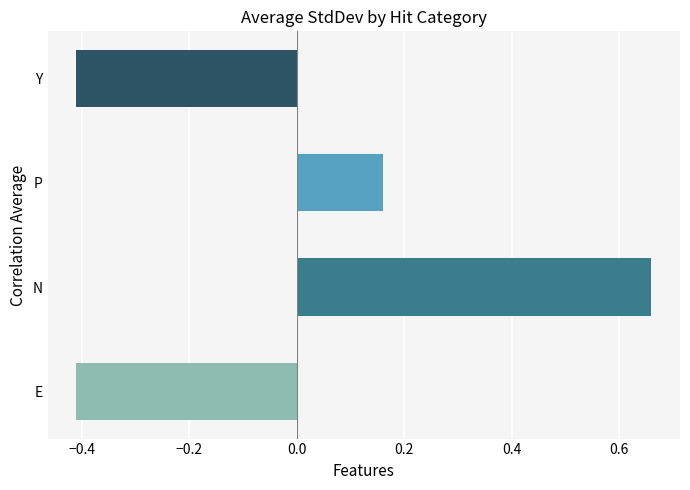

Which category has the highest value across all series?

N